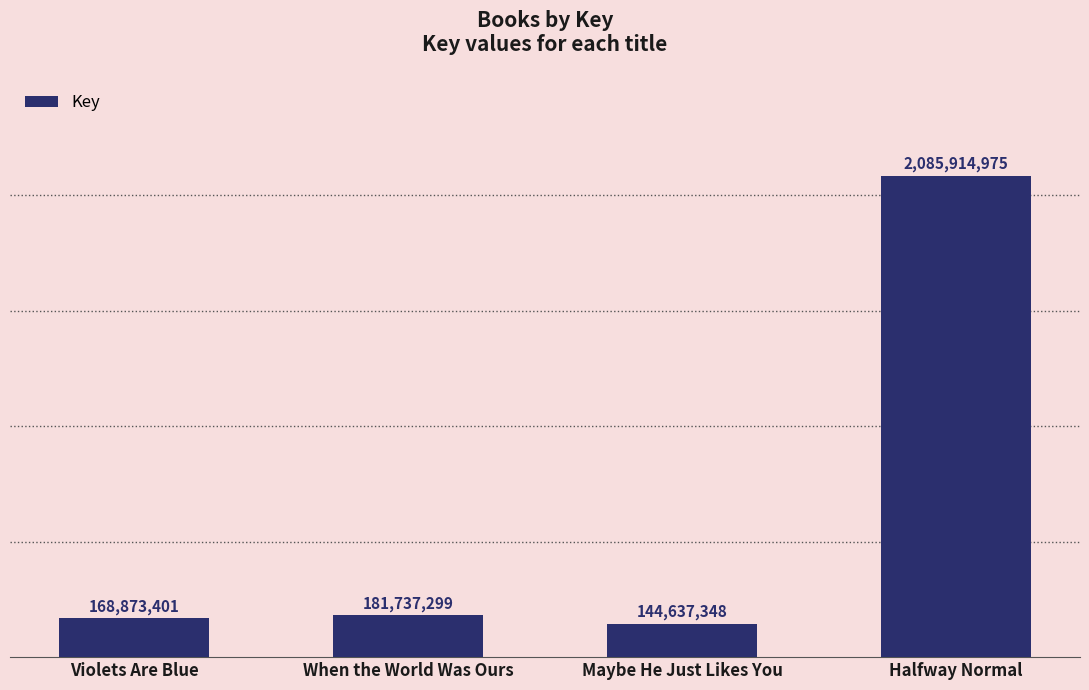

Rank the categories by value from lowest to highest.

Maybe He Just Likes You, Violets Are Blue, When the World Was Ours, Halfway Normal